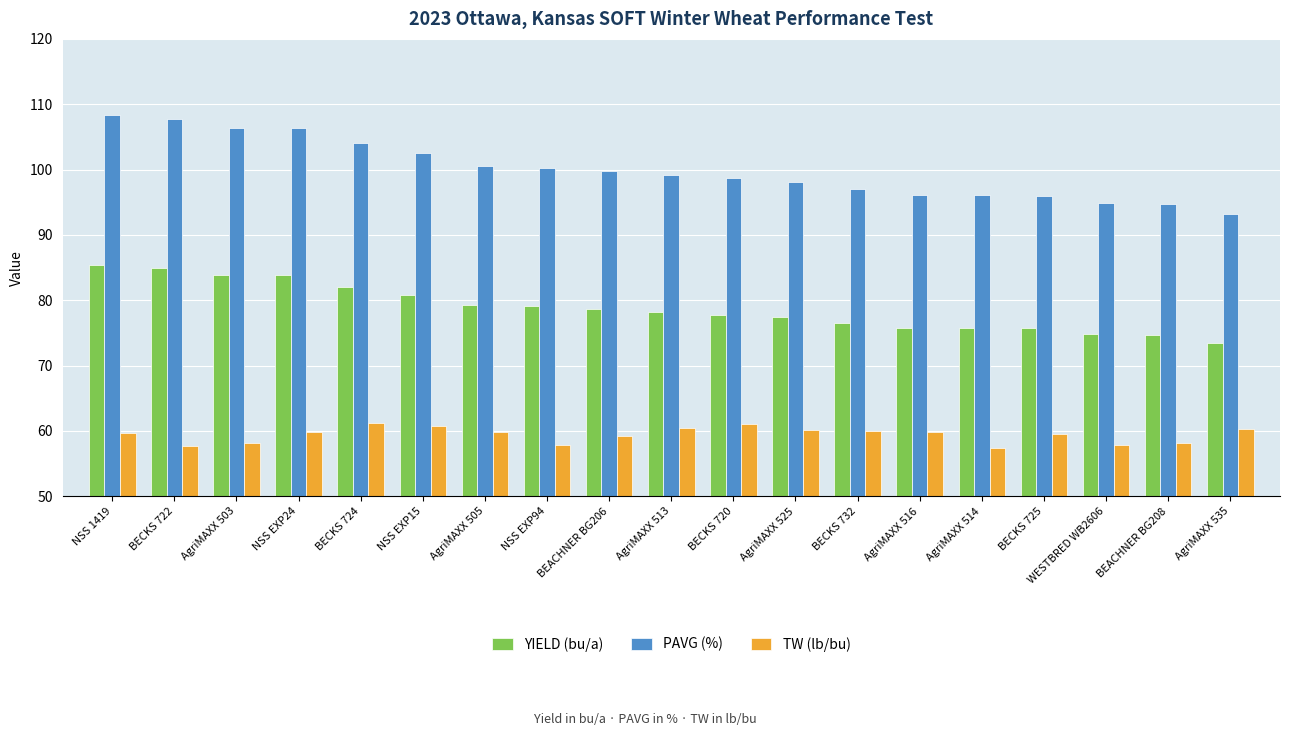

At how many categories does at least one series exceed 64?

19